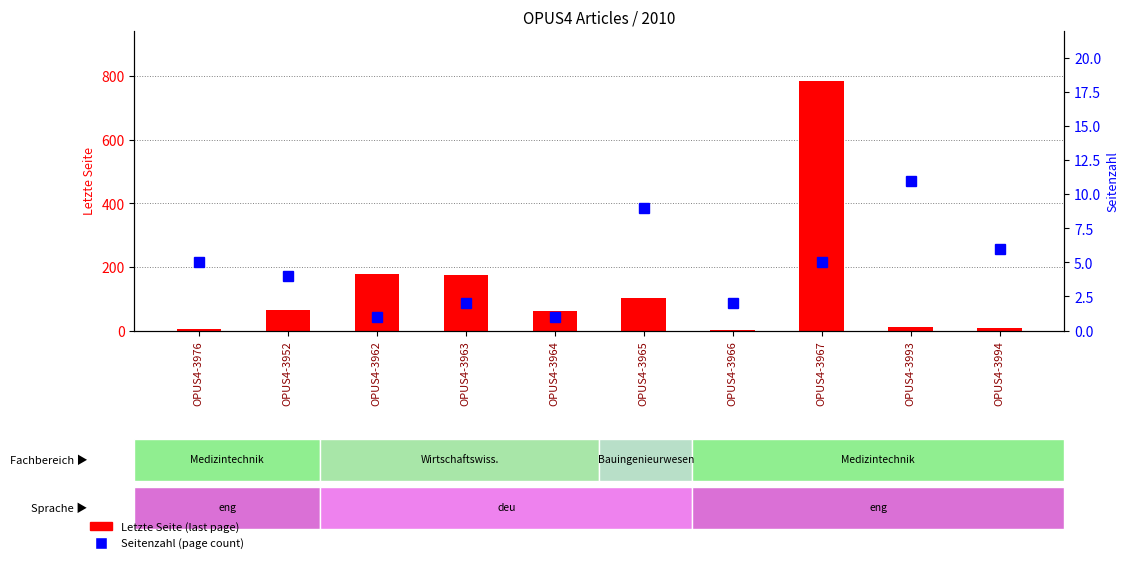

What is the difference between the highest and lowest values at OPUS4-3964?

60